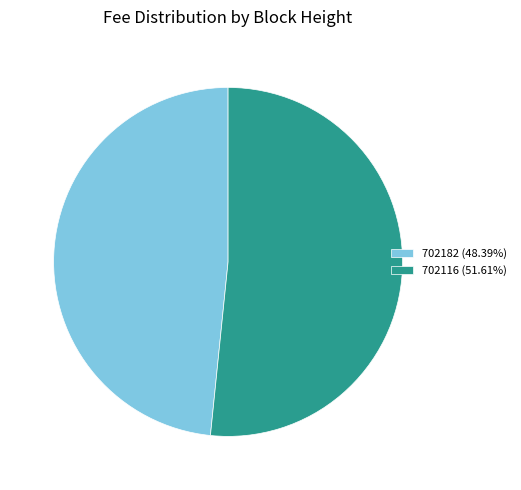

Rank the categories by value from lowest to highest.

702182, 702116